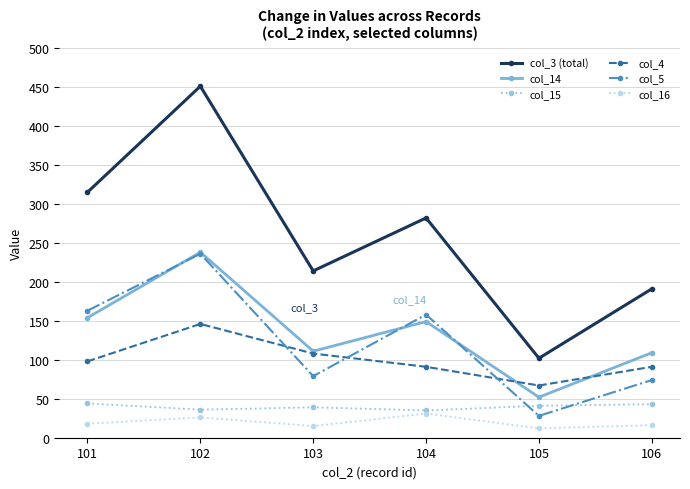

Is the value of col_3 (total) at 101 greater than the value of col_4 at 106?

Yes